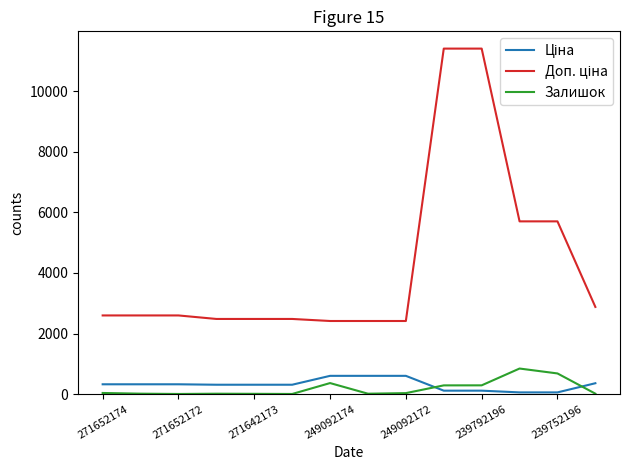

What is the highest value of the Залишок series?

845.0